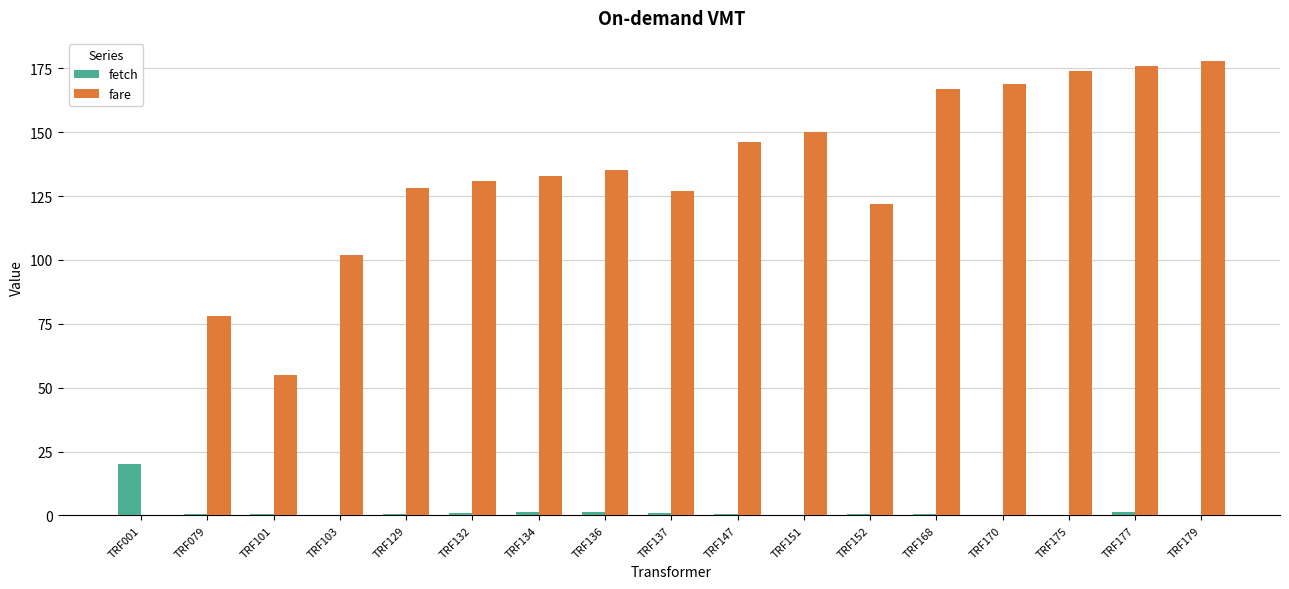

Is the value of fare at TRF179 greater than the value of fetch at TRF129?

Yes